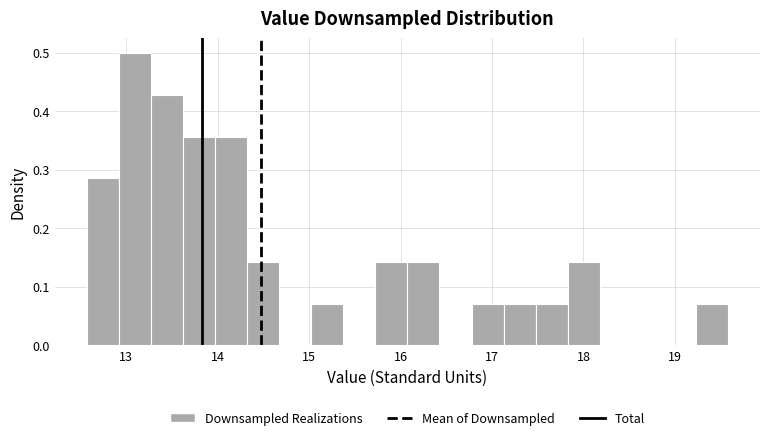

Around what value on the x-axis is the tallest bar? Give the approximate position of its centre, as read against the axis.

13.1